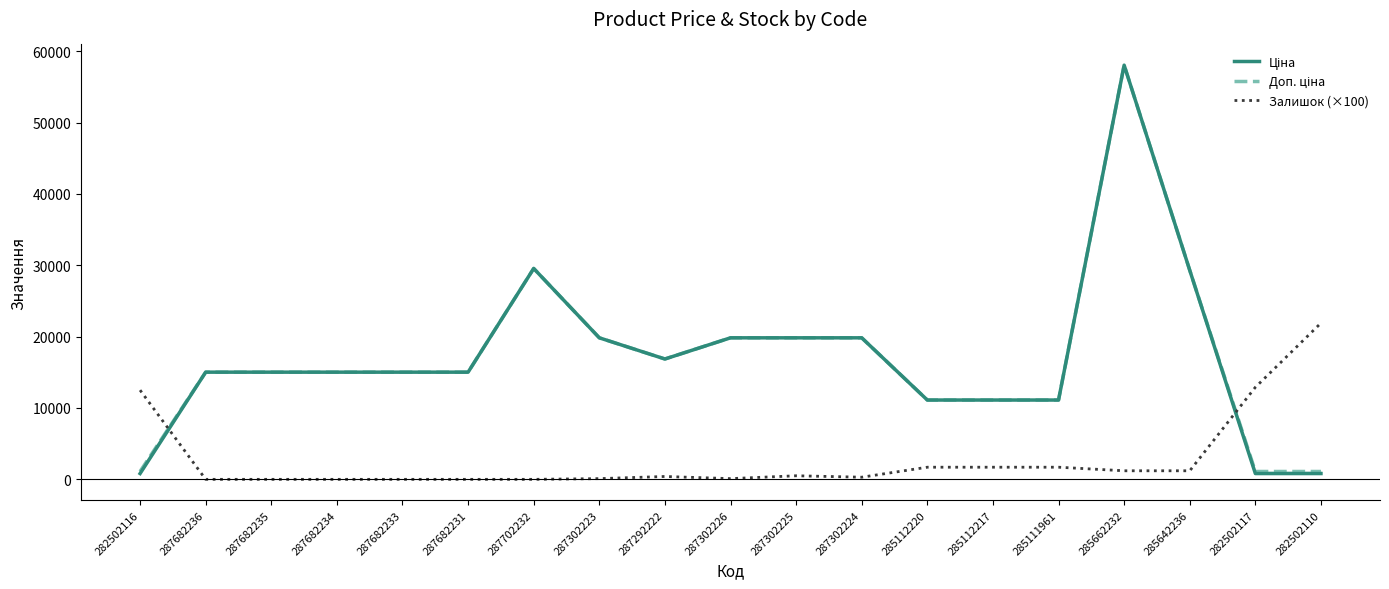

What is the difference between the maximum and minimum values in the Залишок (×100) series?

21900